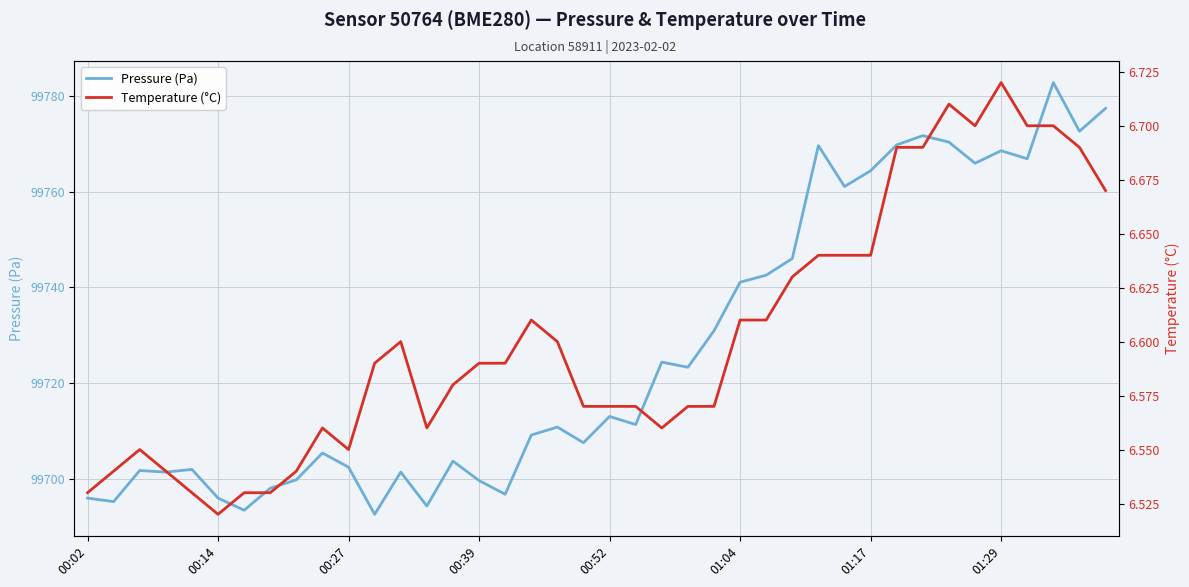

What is the value of the Temperature (°C) point at the 20th from the left?

6.6